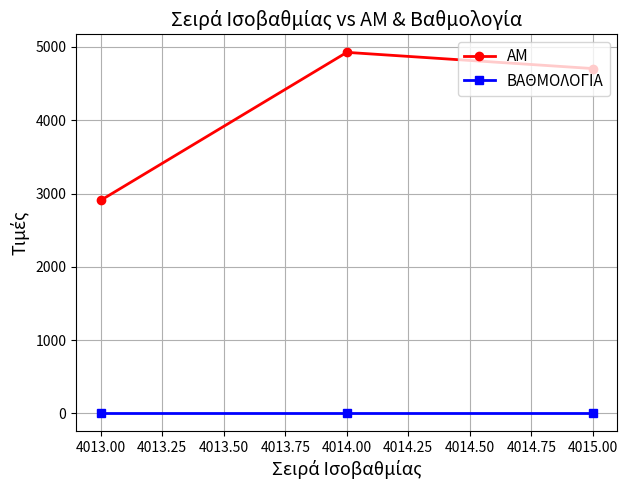

What is the minimum value for ΑΜ?

2908.0